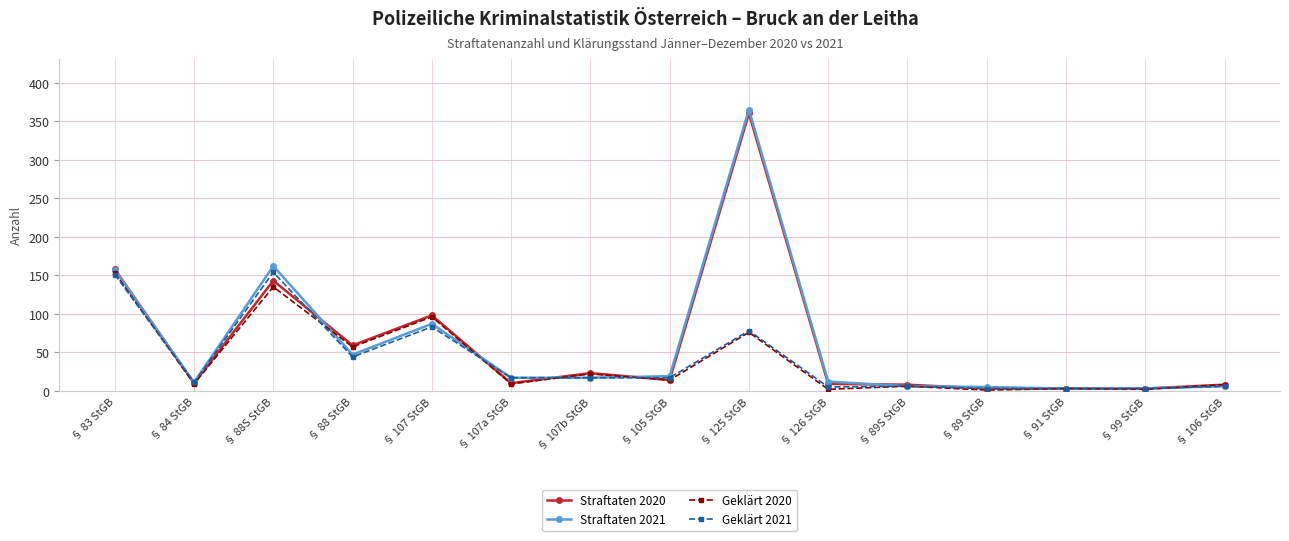

The value of Geklärt 2020 at § 88 StGB is 57. True or false?

True